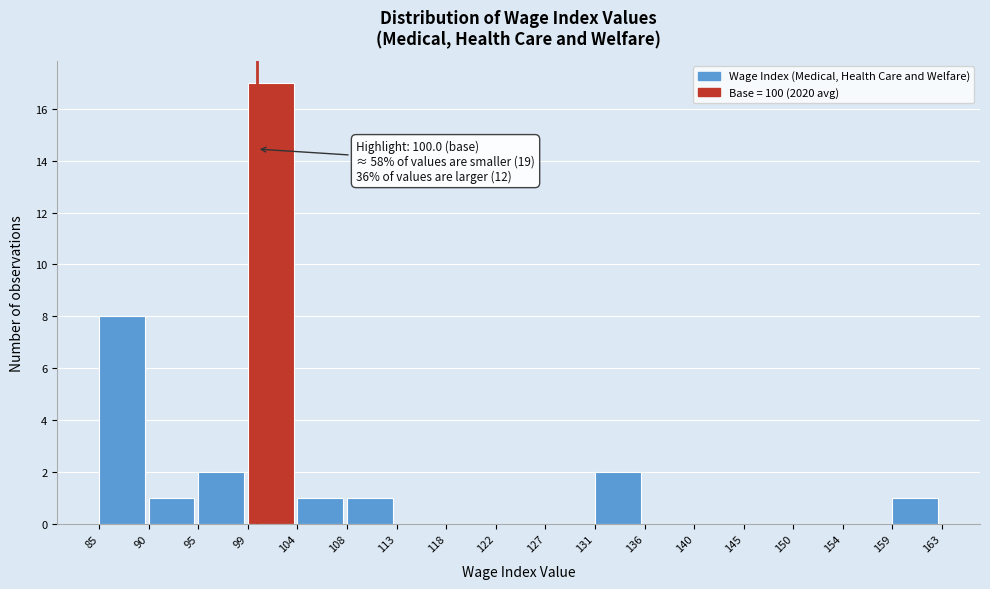

Which range on the x-axis has the tallest bar?

99 to 104